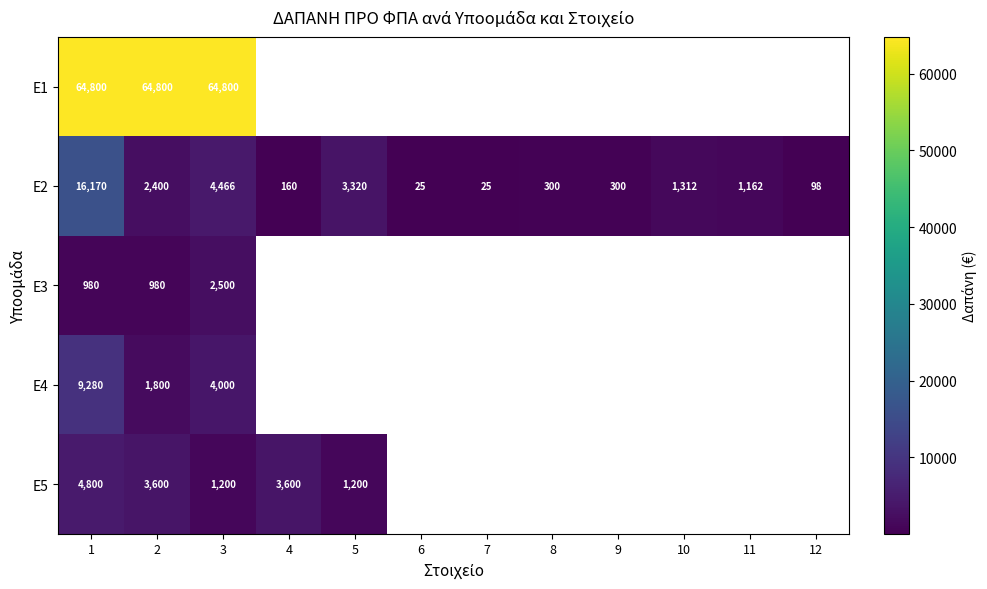

What is the sum of the Ε2 values at 9 and 12?

398